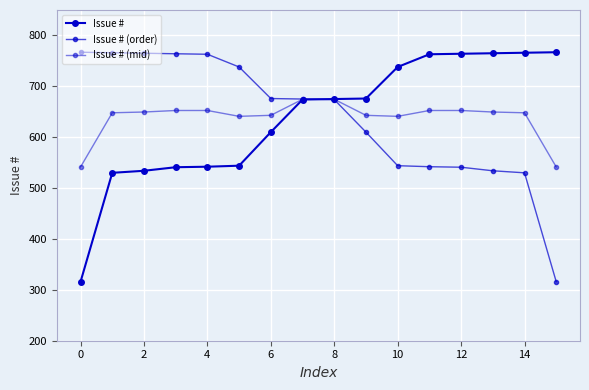

True or false: Issue # has more than 0 interior local peaks.

False